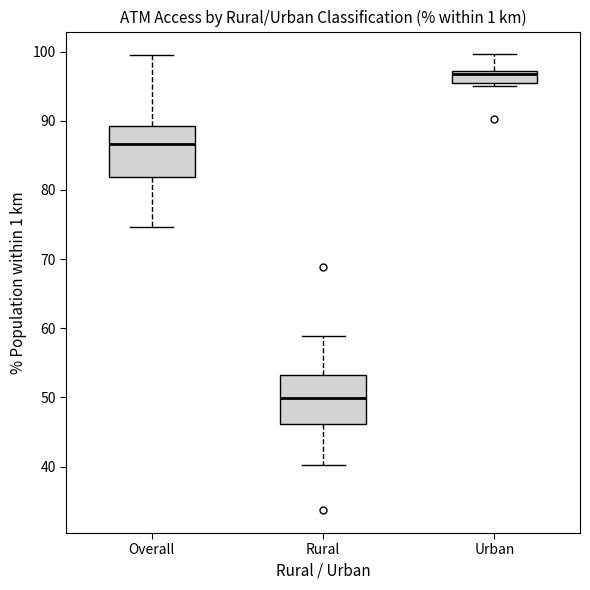

Reading left to right, transcribe this box plot: for each box, give where its median line is, the range the box spans, and where its two whiskers end, as read against the y-axis. The values are not printed on the chart, so give them approximately, as read against the axis.

Overall: median 87, box 82 to 89, whiskers 75 to 100
Rural: median 50, box 46 to 53, whiskers 40 to 59
Urban: median 97 (just below the box's upper edge), box 95 to 97, whiskers 95 (just below the box's lower edge) to 100